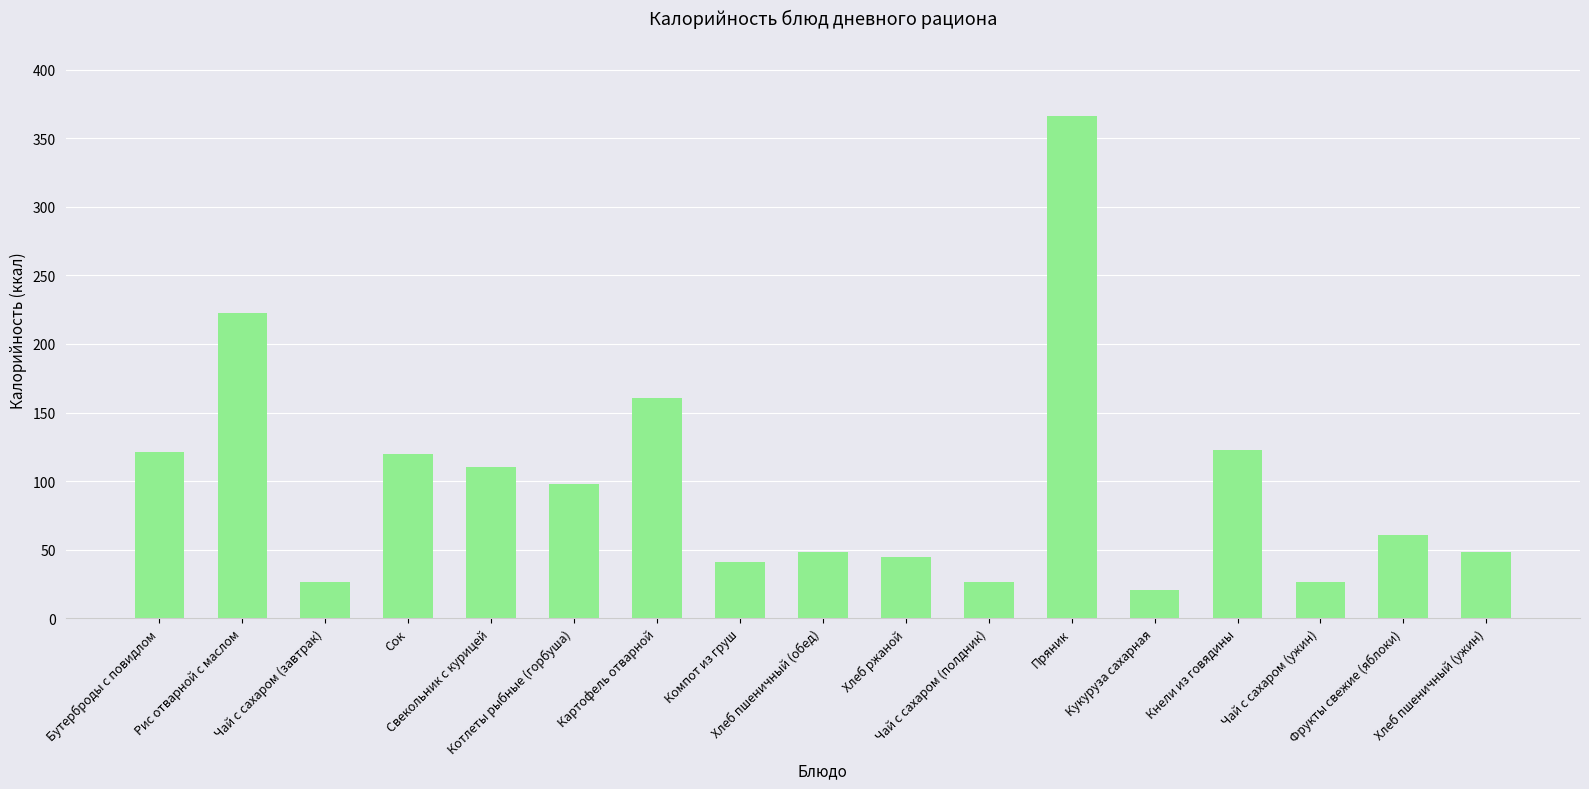

What is the sum of the values at Картофель отварной and Чай с сахаром (ужин)?

186.7